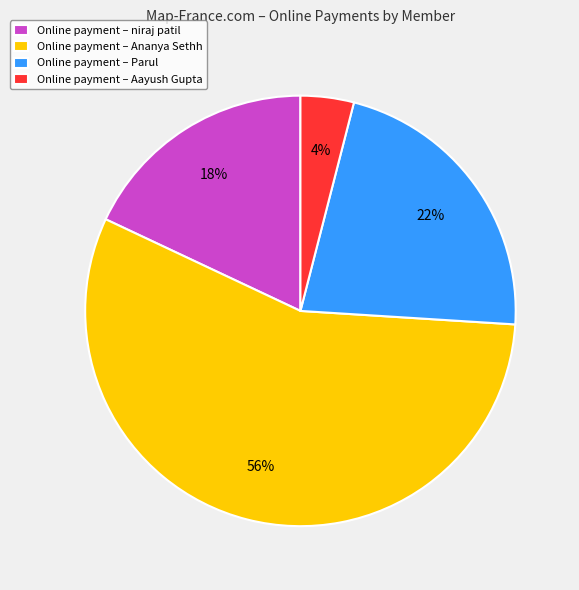

What is the majority slice?

Online payment – Ananya Sethh